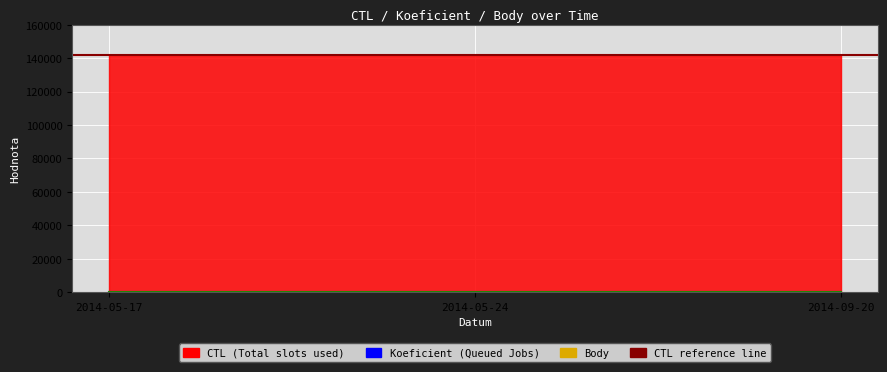

At which label does CTL first exceed 141715?

2014-09-20